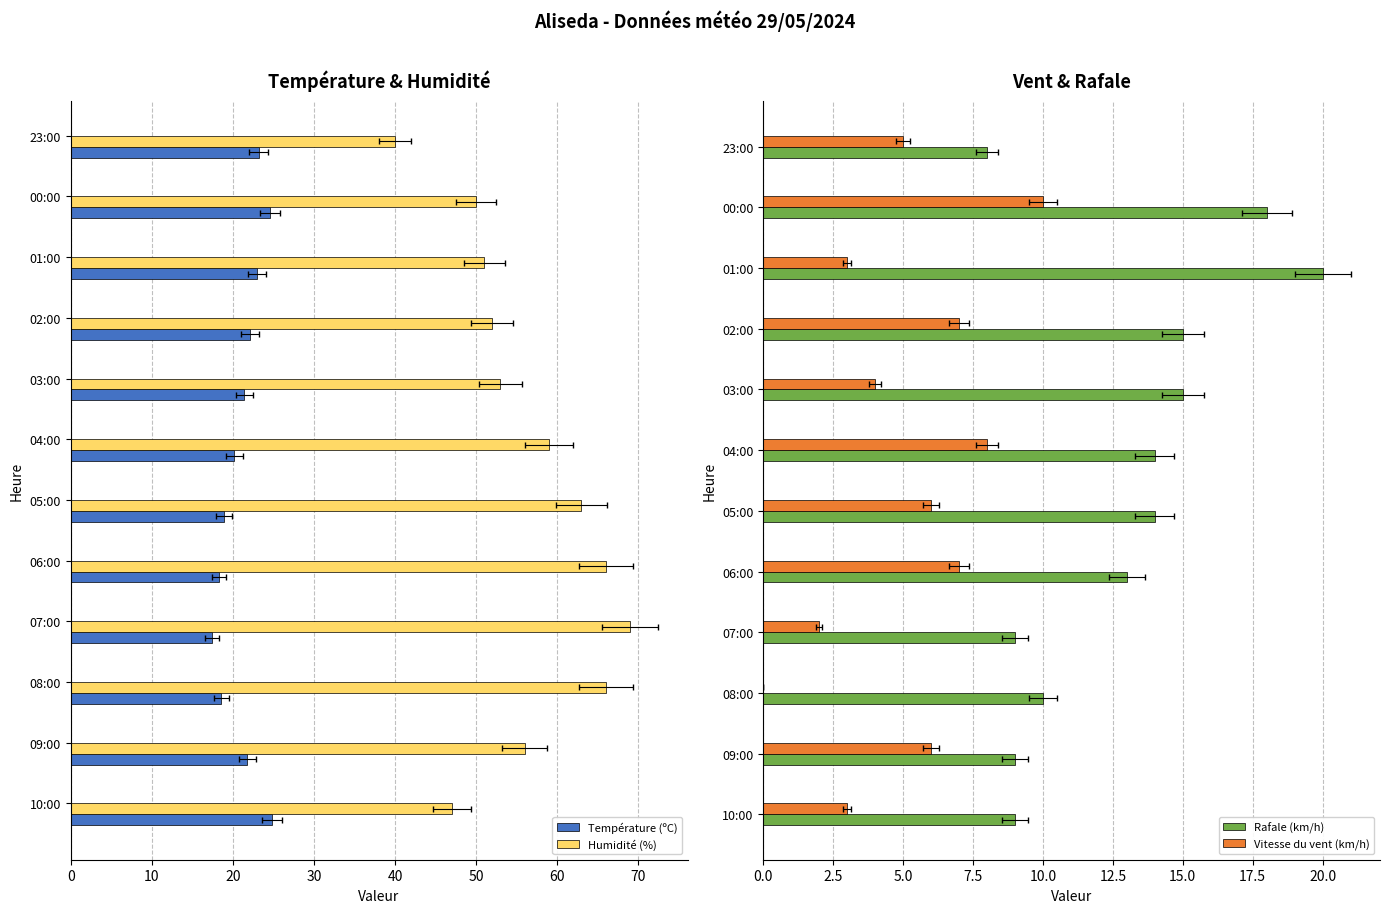

What is the difference between the maximum and second lowest values in the Humidité (%) series?

22.0